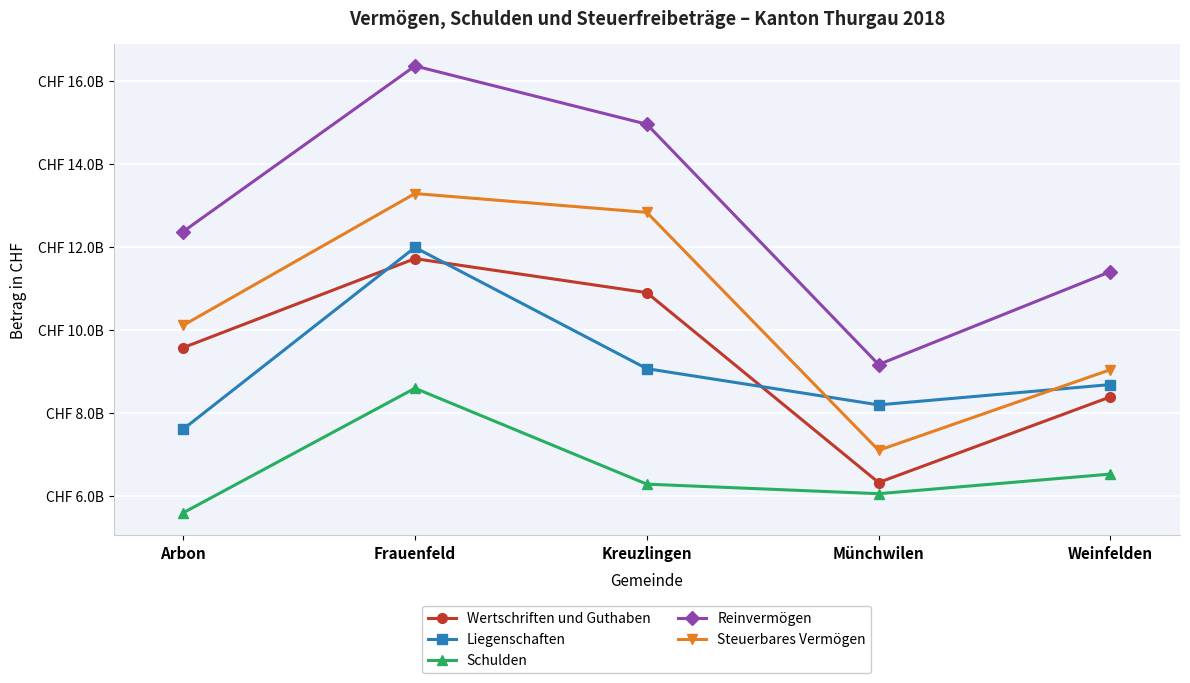

List the series in order of their peak value, lowest first.

Schulden, Wertschriften und Guthaben, Liegenschaften, Steuerbares Vermögen, Reinvermögen